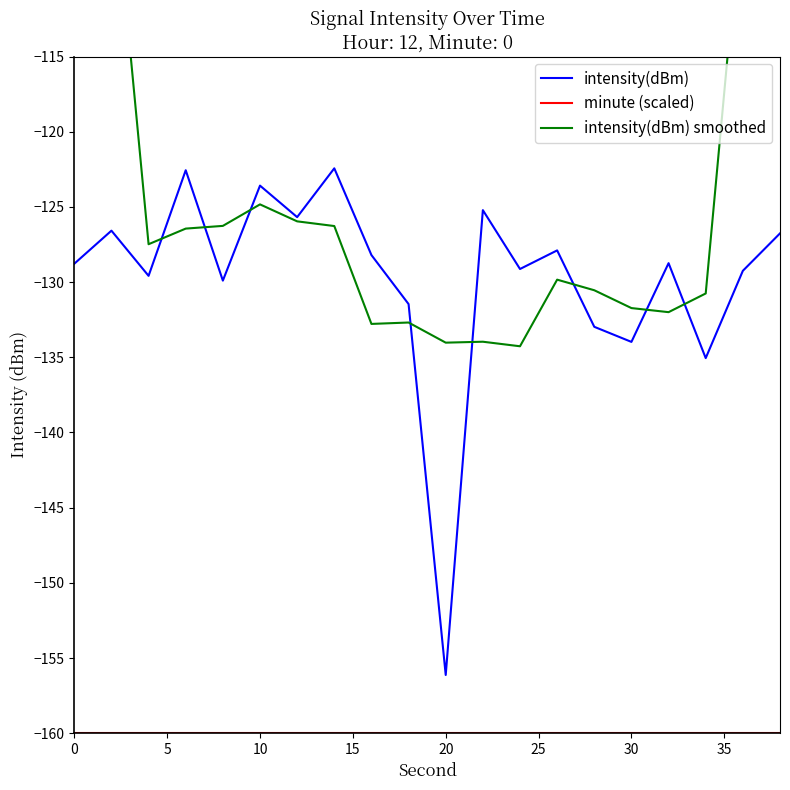

Which series has the largest range (max minus min)?

intensity(dBm) smoothed